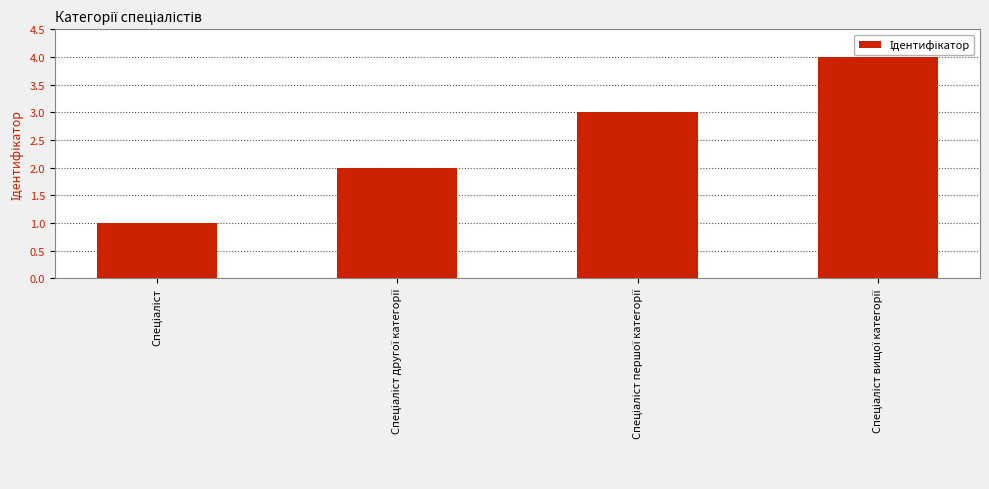

What is the maximum value shown in the chart?

4